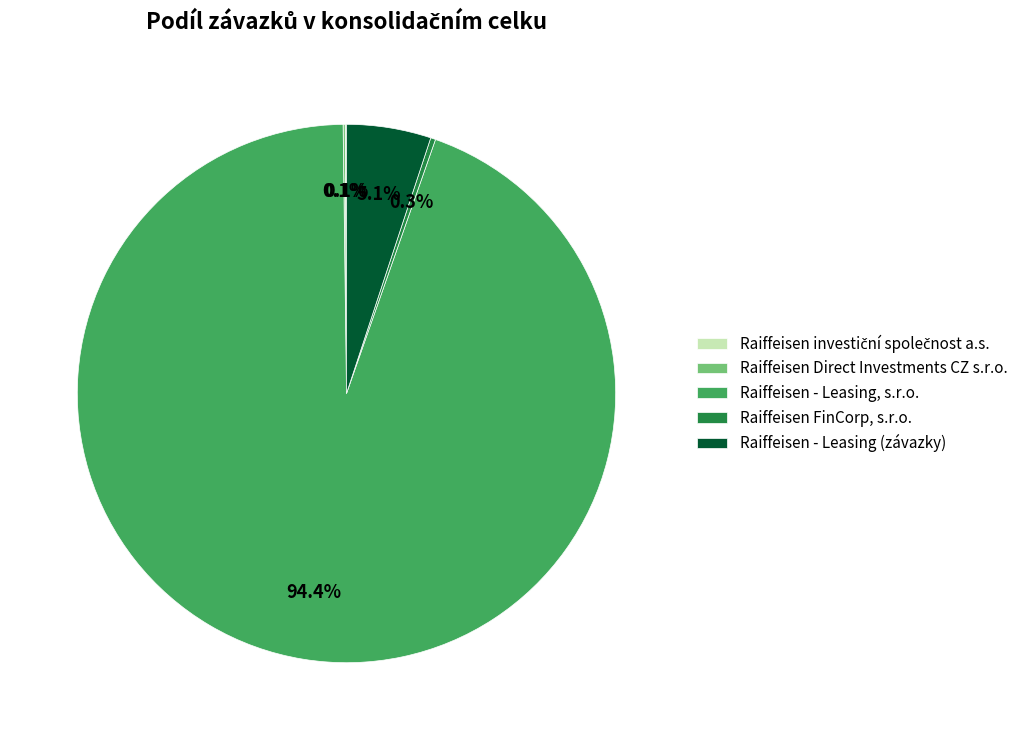

What is the ratio of the value at Raiffeisen - Leasing (závazky) to the value at Raiffeisen FinCorp, s.r.o.?

17.0